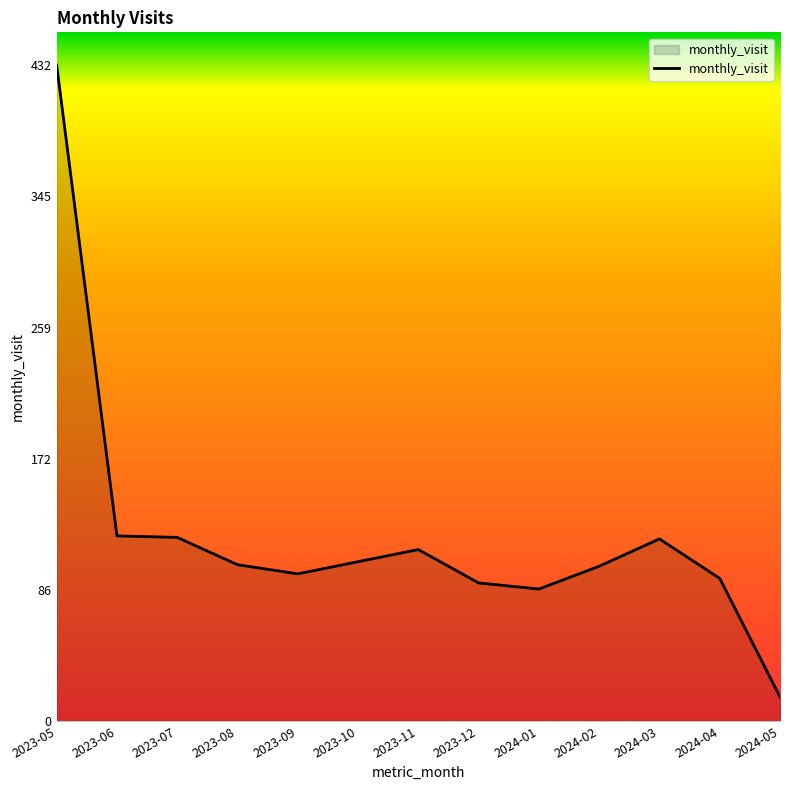

Count the number of categories in the chart.

13